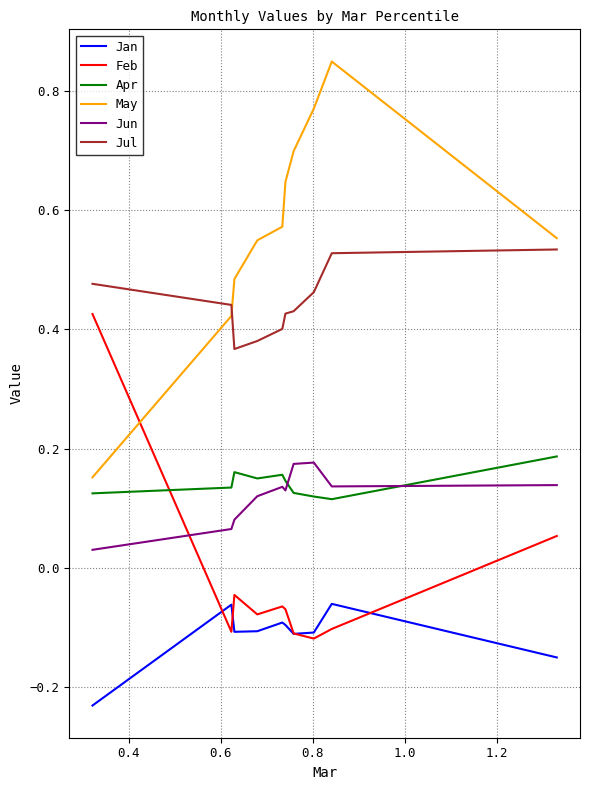

Which series has the largest total across all categories?

May